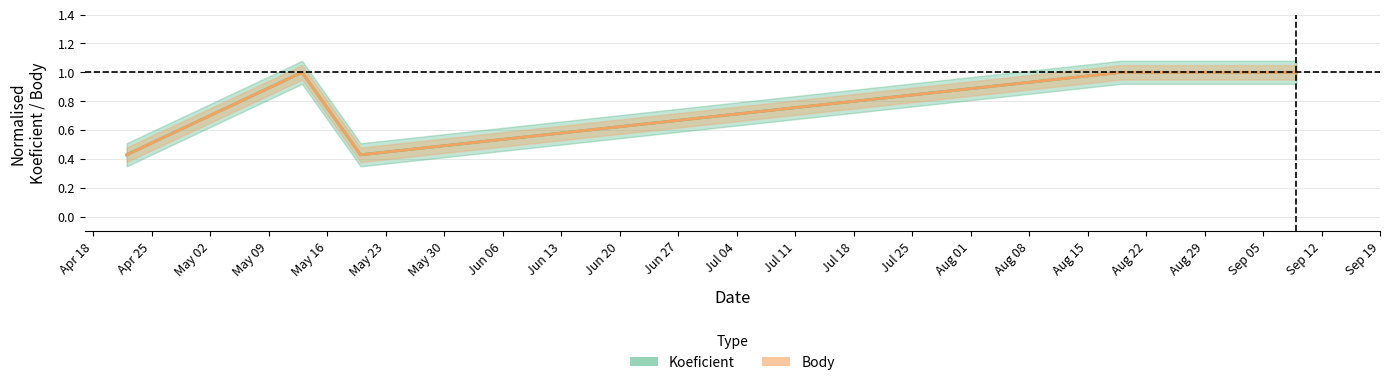

What is the label of the 5th point from the left?

May 16